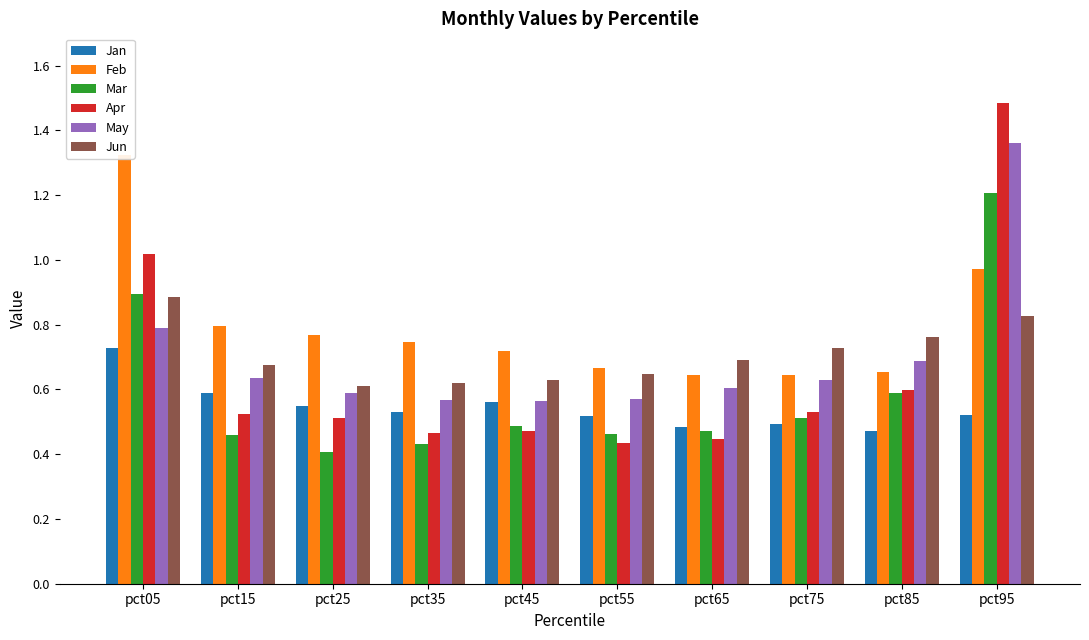

What is the value of the Feb bar at the 4th from the left?

0.7